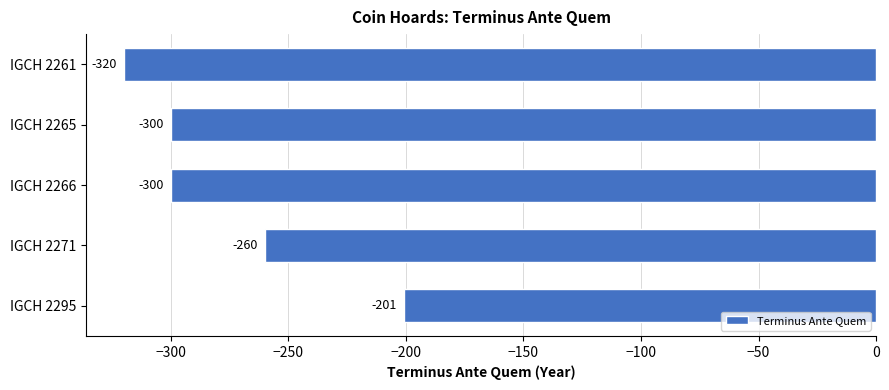

How many values are between -300 and -260?

3